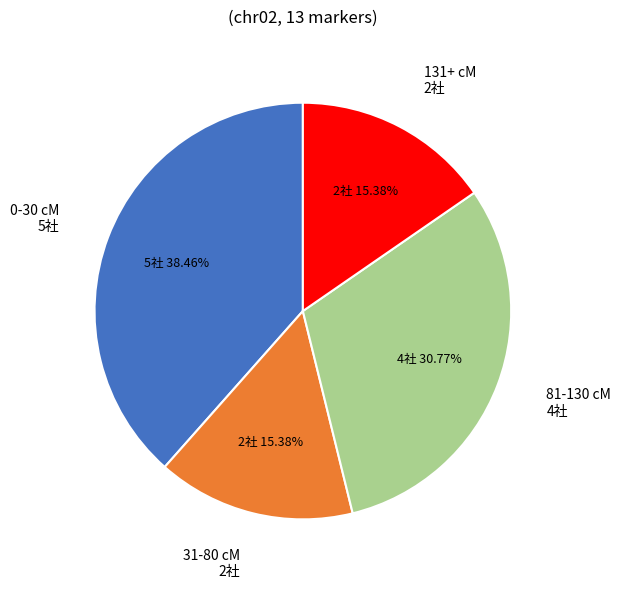

Is there any slice that represents more than half of the pie?

No